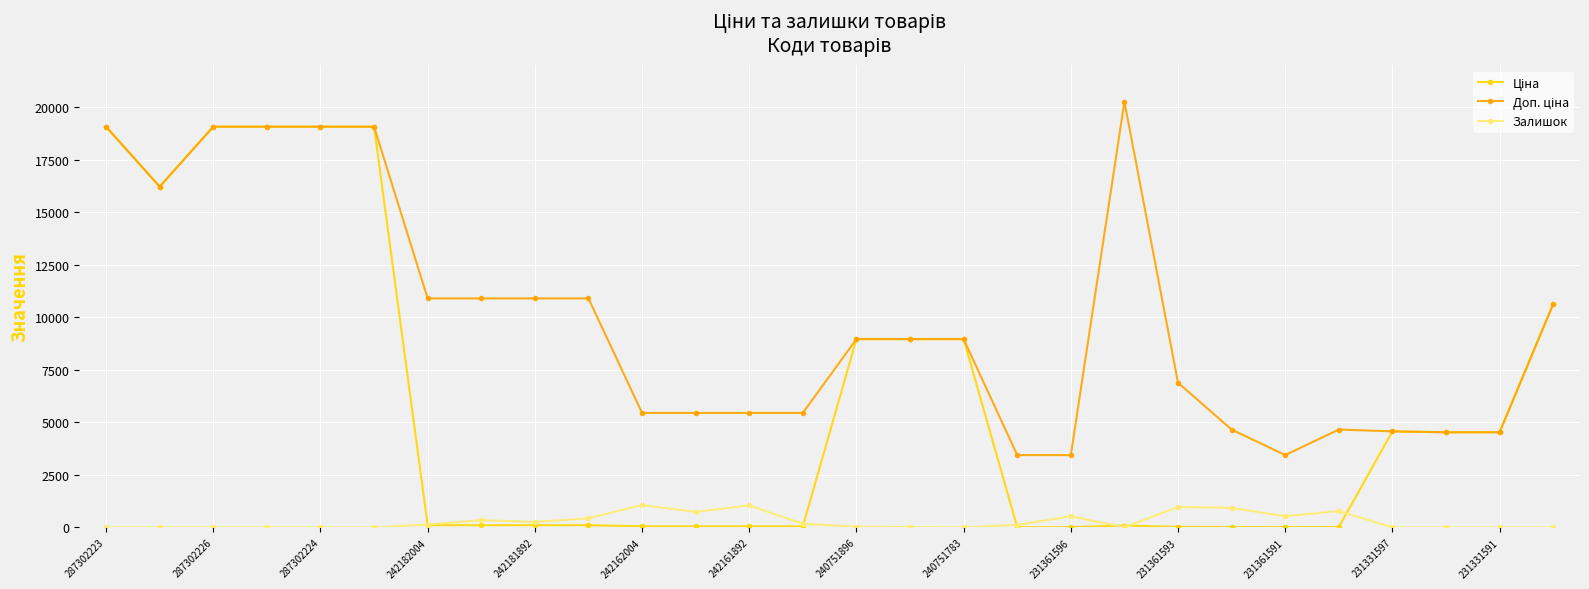

Does the chart have visible grid lines?

Yes